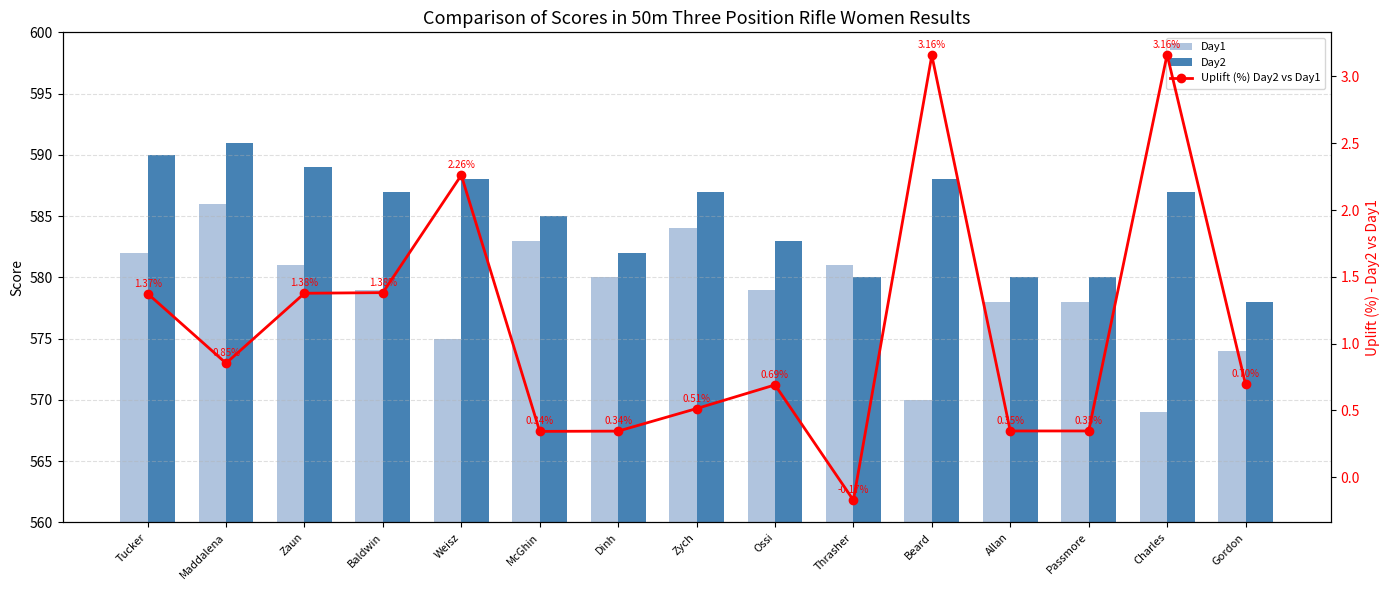

Reading right to left, transcribe all the data shown in this chart.

Day1: Gordon=574.0	Charles=569.0	Passmore=578.0	Allan=578.0	Beard=570.0	Thrasher=581.0	Ossi=579.0	Zych=584.0	Dinh=580.0	McGhin=583.0	Weisz=575.0	Baldwin=579.0	Zaun=581.0	Maddalena=586.0	Tucker=582.0
Day2: Gordon=578.0	Charles=587.0	Passmore=580.0	Allan=580.0	Beard=588.0	Thrasher=580.0	Ossi=583.0	Zych=587.0	Dinh=582.0	McGhin=585.0	Weisz=588.0	Baldwin=587.0	Zaun=589.0	Maddalena=591.0	Tucker=590.0
Uplift (%) Day2 vs Day1: Gordon=0.7	Charles=3.2	Passmore=0.3	Allan=0.3	Beard=3.2	Thrasher=-0.2	Ossi=0.7	Zych=0.5	Dinh=0.3	McGhin=0.3	Weisz=2.3	Baldwin=1.4	Zaun=1.4	Maddalena=0.9	Tucker=1.4